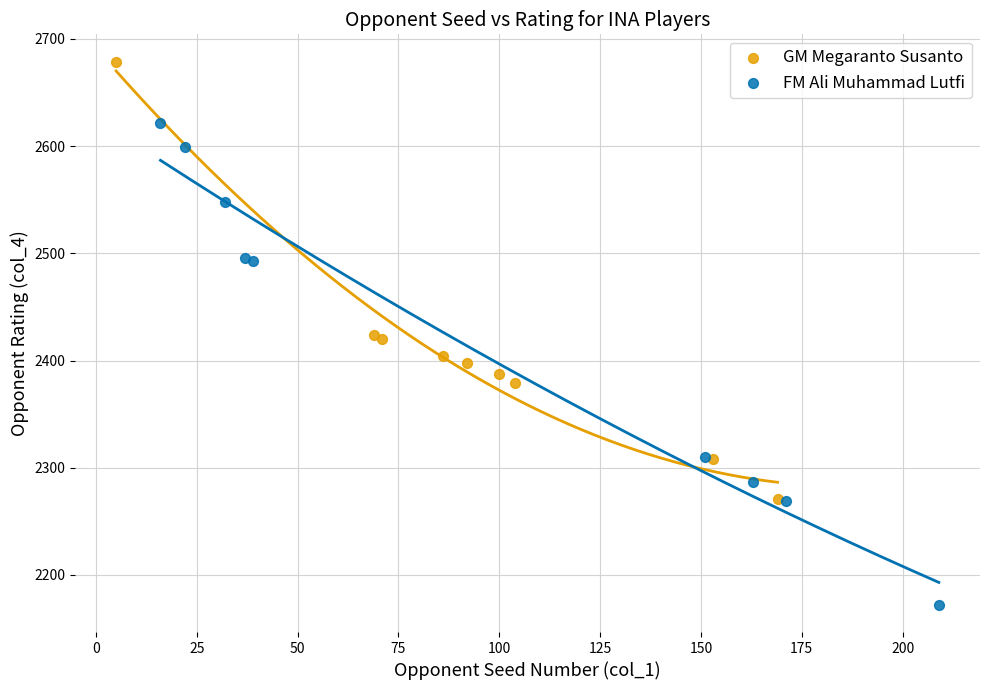

Which series has the widest spread of Y values?

FM Ali Muhammad Lutfi